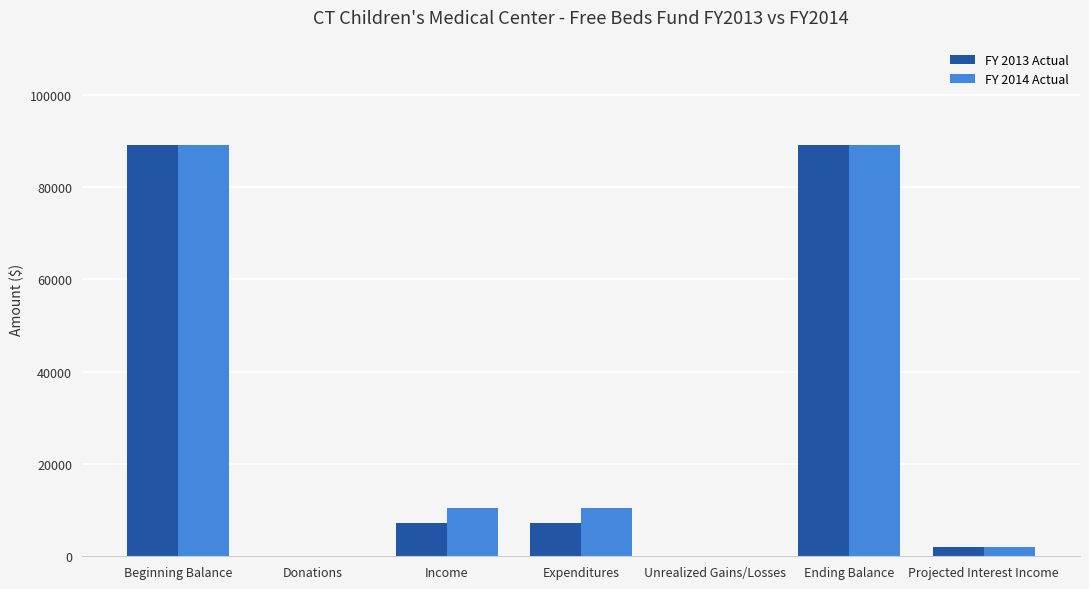

True or false: FY 2013 Actual has a value of 89109 at Beginning Balance.

True